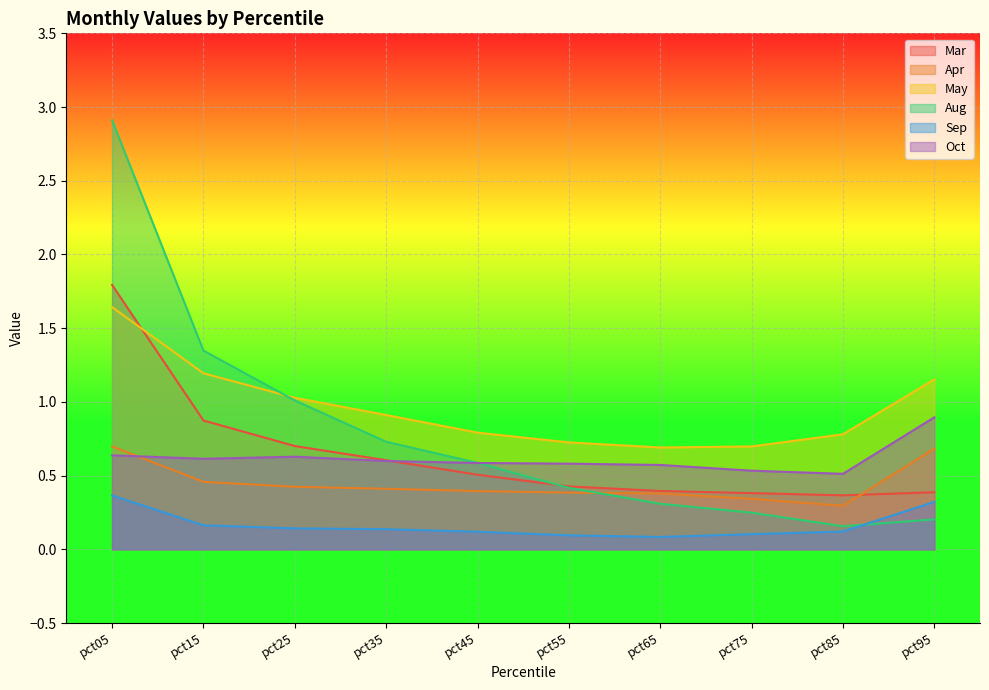

Count the number of categories in the chart.

10